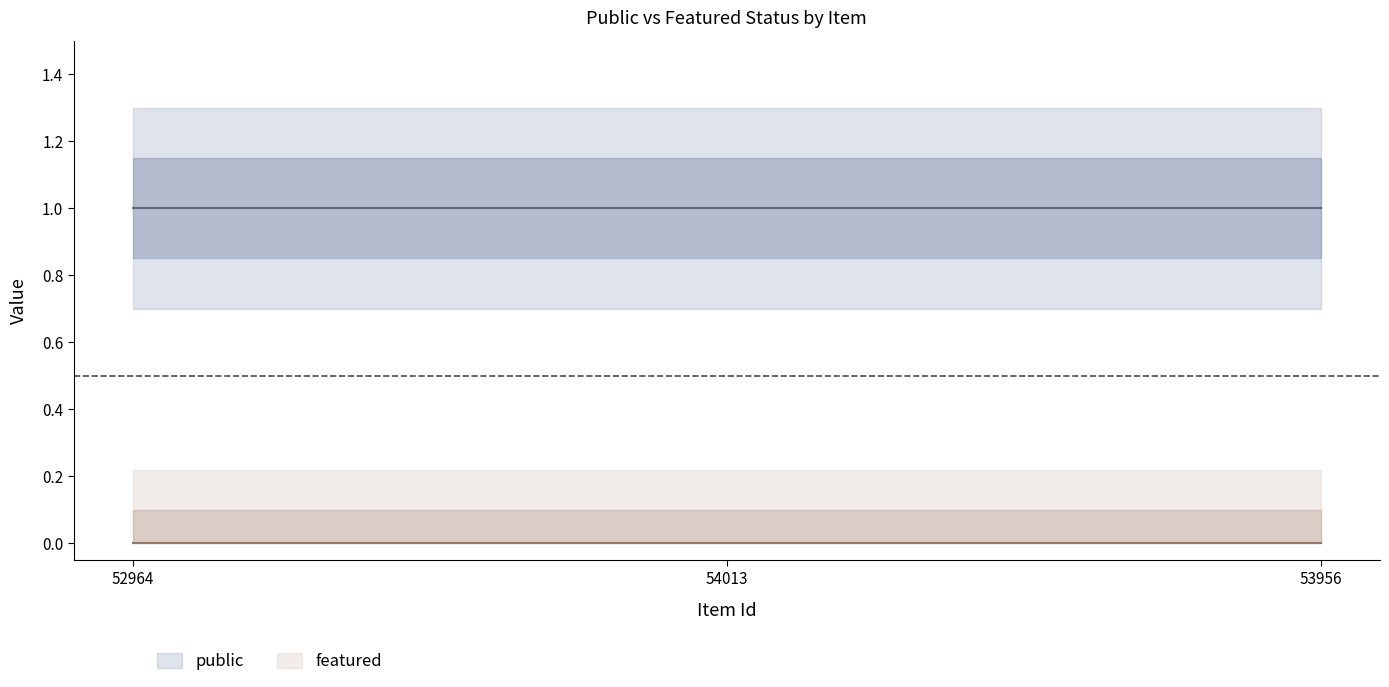

Which has a higher value, 53956 or 54013?

53956